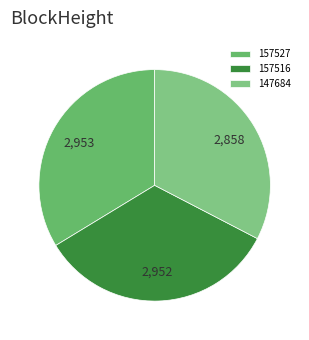

Count the number of slices in the pie.

3